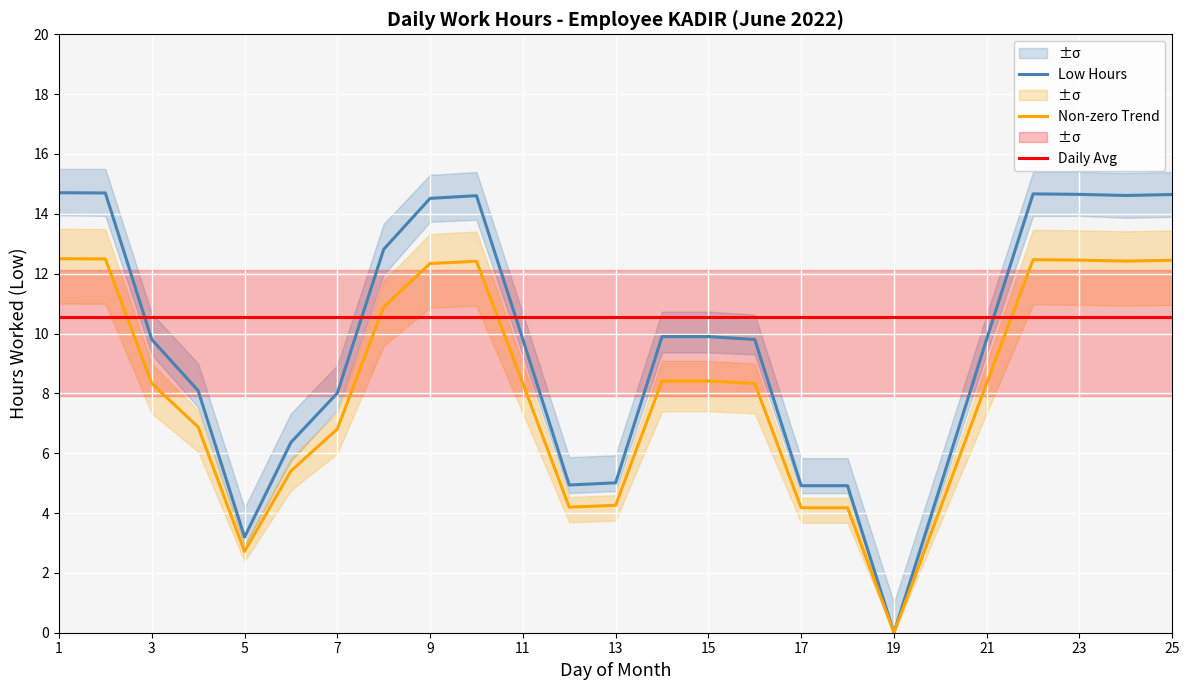

Is this an area chart (filled region under the line)?

No